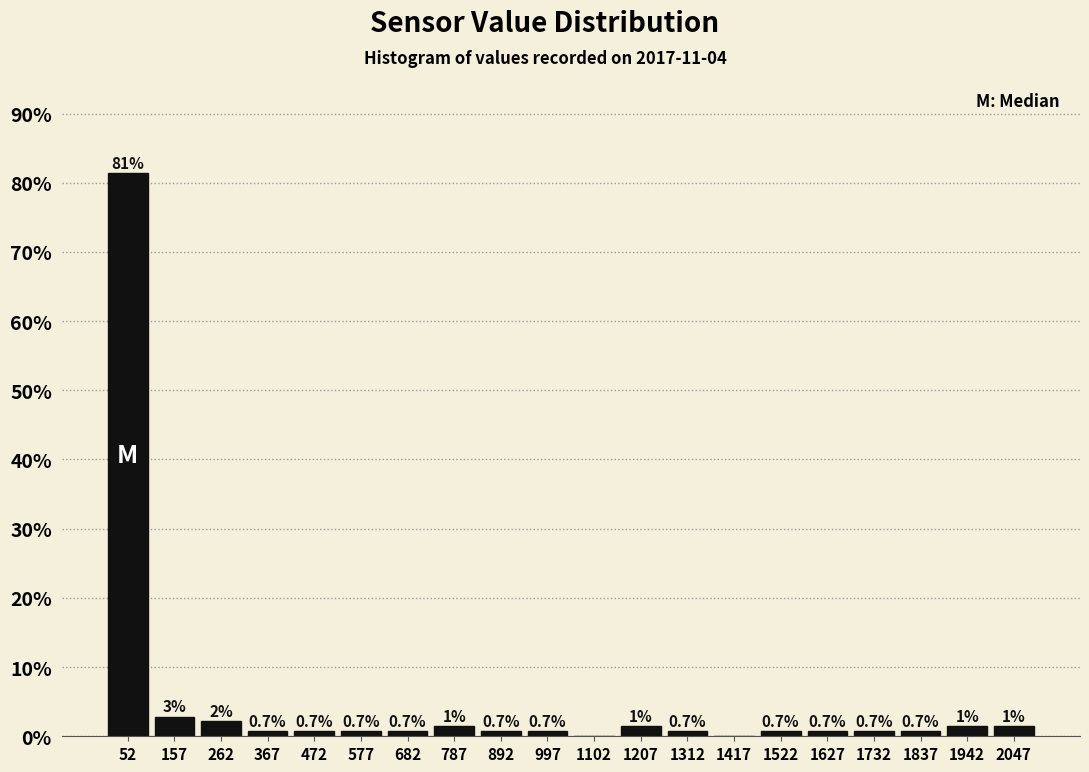

Which range on the x-axis has the tallest bar?

0 to 105